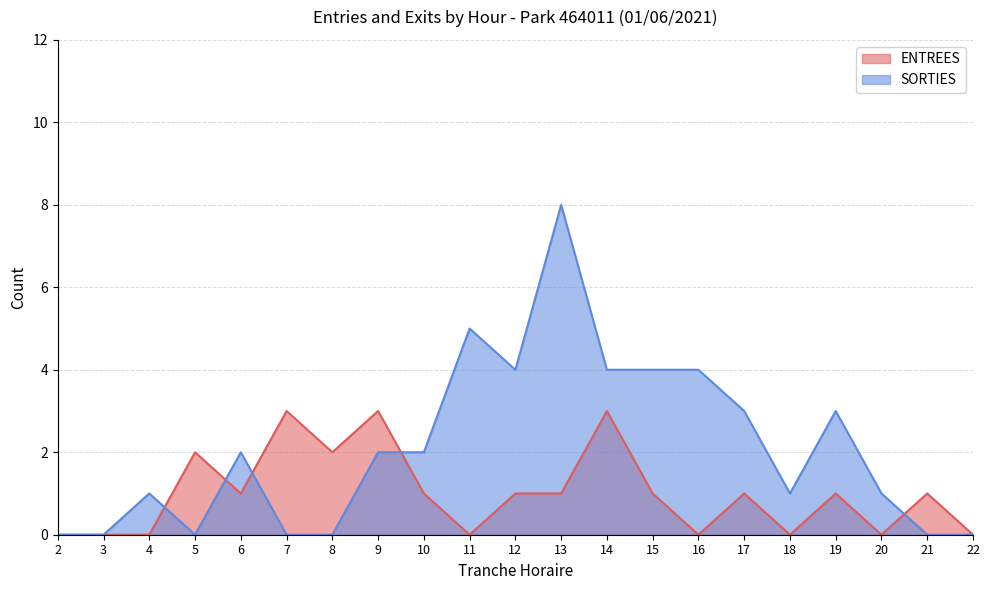

What is the value of the ENTREES point at the 5th from the left?

1